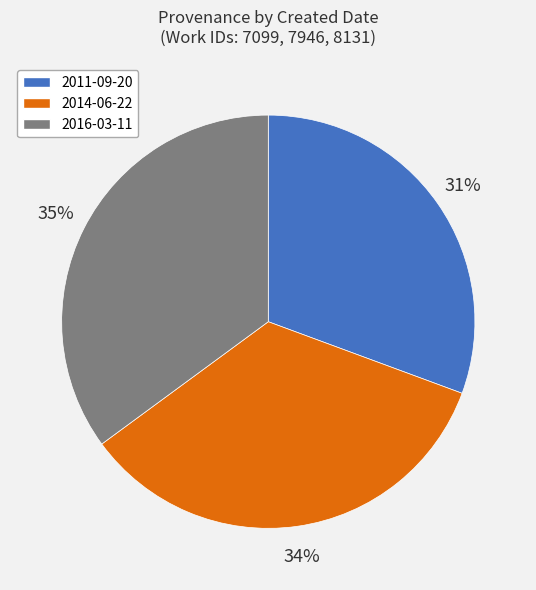

What percentage is the 2011-09-20 slice, to the nearest percent?

31%